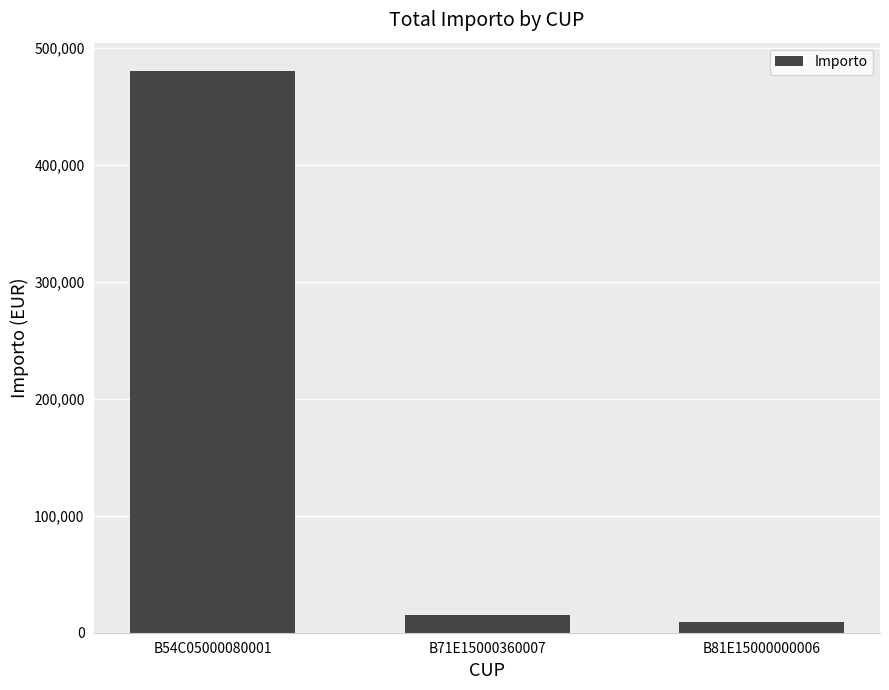

Reading left to right, list all the values displayed in this chart.

480147.6	14883.5	9320.0